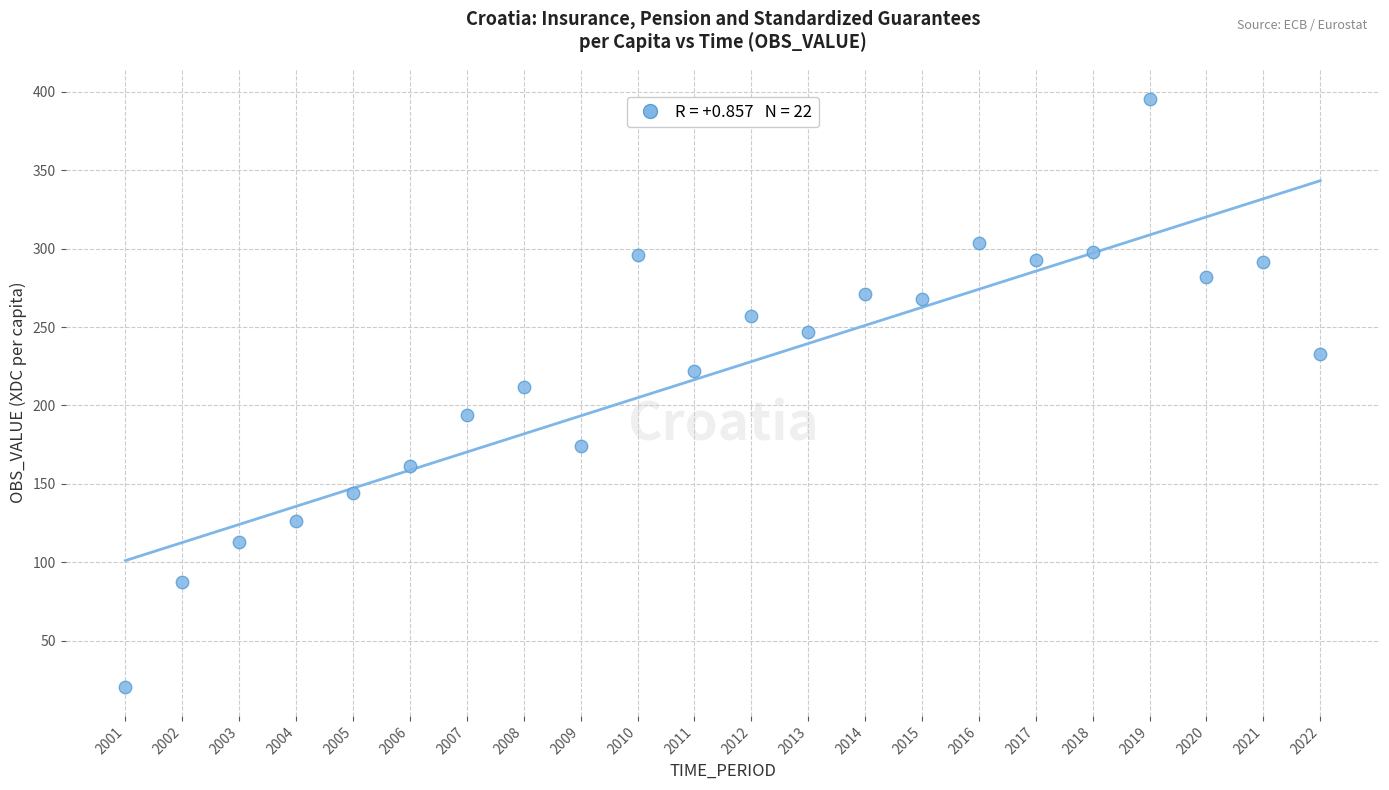

What is the range of X values (max minus min)?

21.0